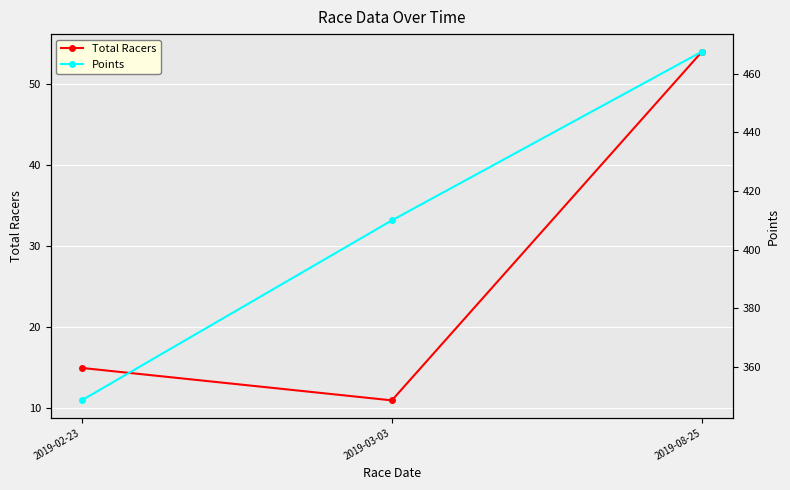

What is the minimum value for Total Racers?

11